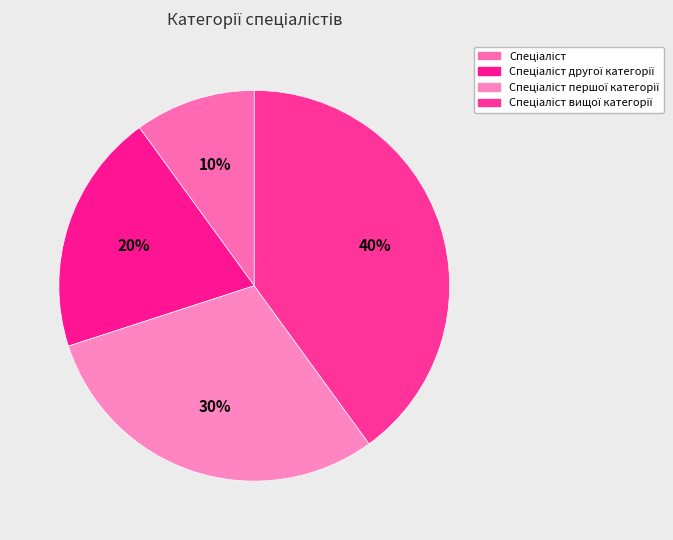

What is the total percentage of Спеціаліст вищої категорії and Спеціаліст другої категорії?

60.0%